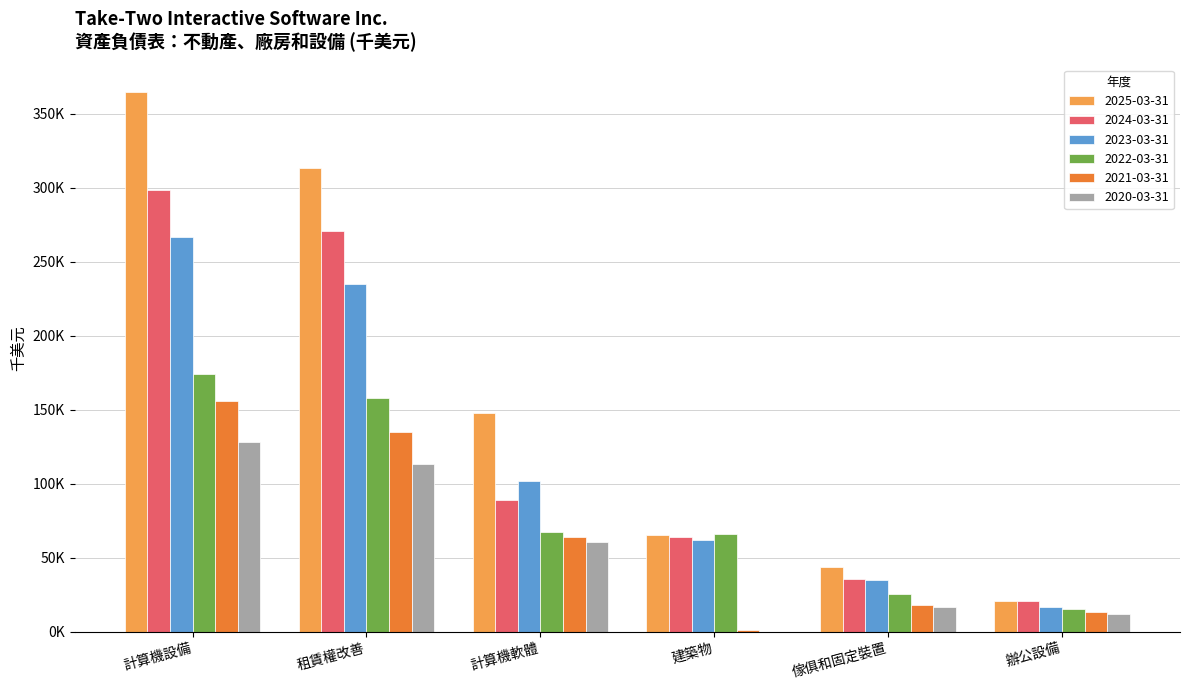

What are all the series names shown in the legend?

2025-03-31, 2024-03-31, 2023-03-31, 2022-03-31, 2021-03-31, 2020-03-31